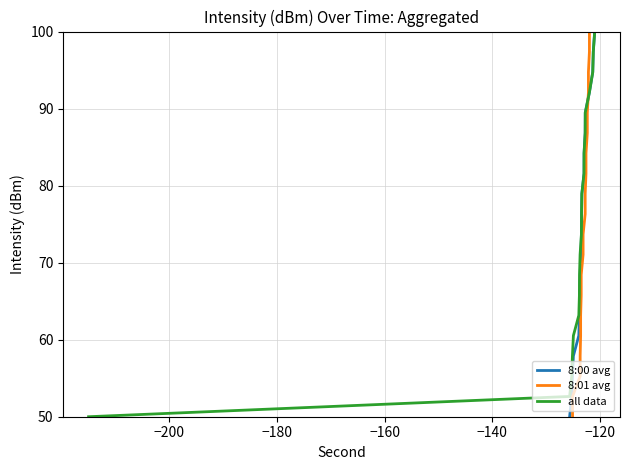

What is the minimum value for all data?

50.0